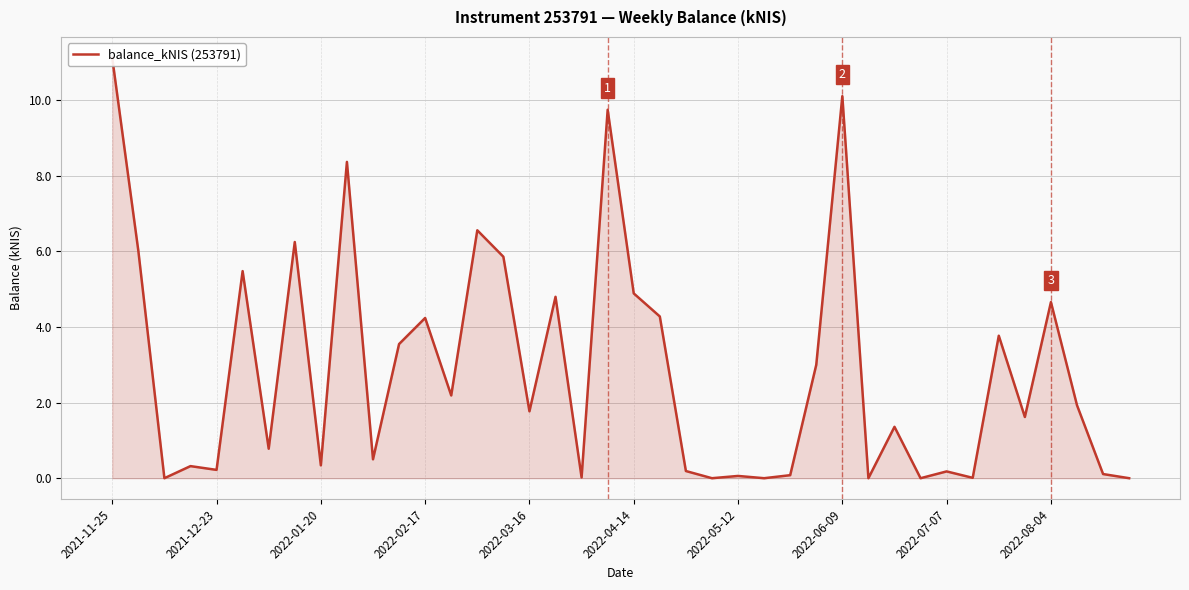

What is the ratio of the value at 37 to the value at 13?

0.9